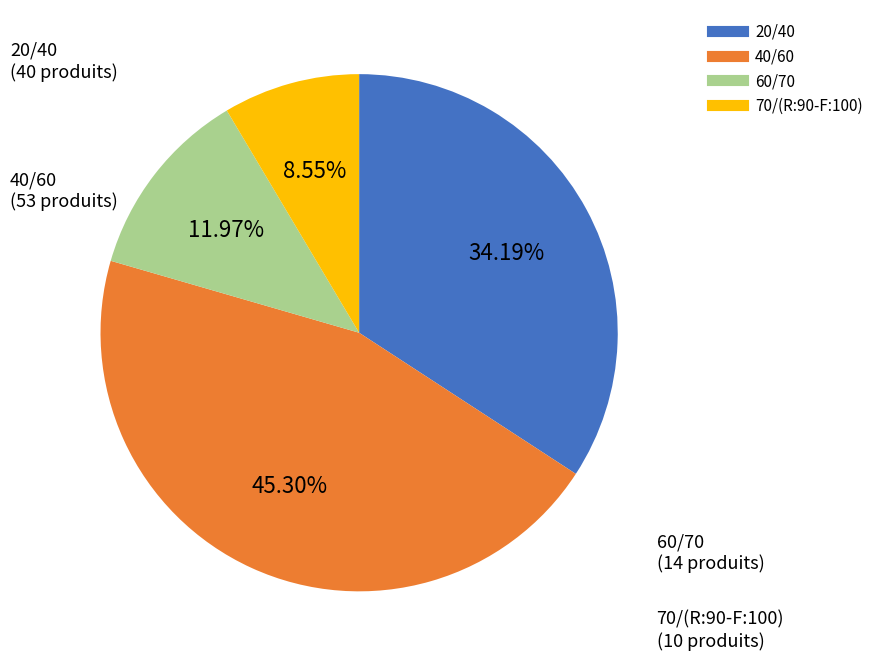

To the nearest percent, what percentage of the pie is 70/(R:90-F:100)?

9%